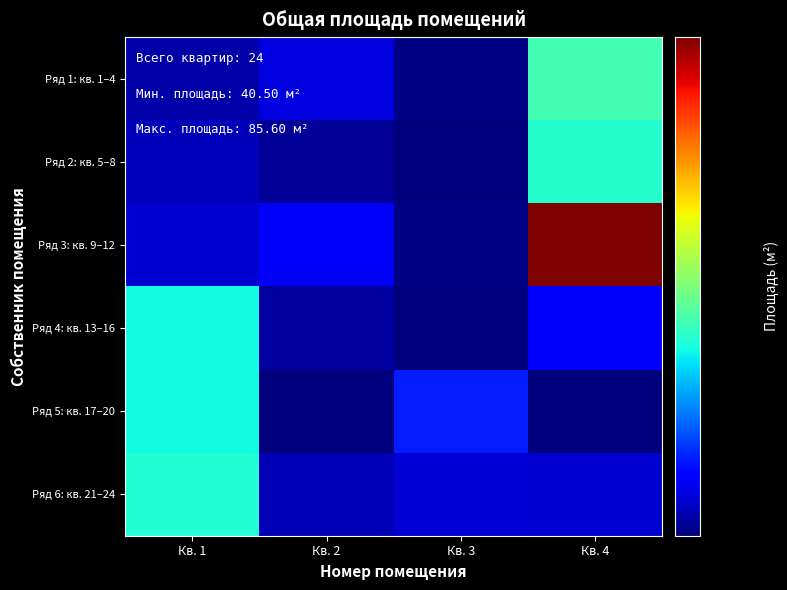

Reading left to right, transcribe all the data shown in this chart.

Ряд 1: кв. 1–4: Кв. 1=41.7	Кв. 2=43.1	Кв. 3=40.7	Кв. 4=56.0
Ряд 2: кв. 5–8: Кв. 1=42.1	Кв. 2=41.2	Кв. 3=40.5	Кв. 4=54.5
Ряд 3: кв. 9–12: Кв. 1=42.8	Кв. 2=43.9	Кв. 3=40.7	Кв. 4=85.6
Ряд 4: кв. 13–16: Кв. 1=53.5	Кв. 2=41.4	Кв. 3=40.5	Кв. 4=43.9
Ряд 5: кв. 17–20: Кв. 1=53.6	Кв. 2=40.5	Кв. 3=45.4	Кв. 4=40.5
Ряд 6: кв. 21–24: Кв. 1=54.3	Кв. 2=42.0	Кв. 3=42.9	Кв. 4=42.8